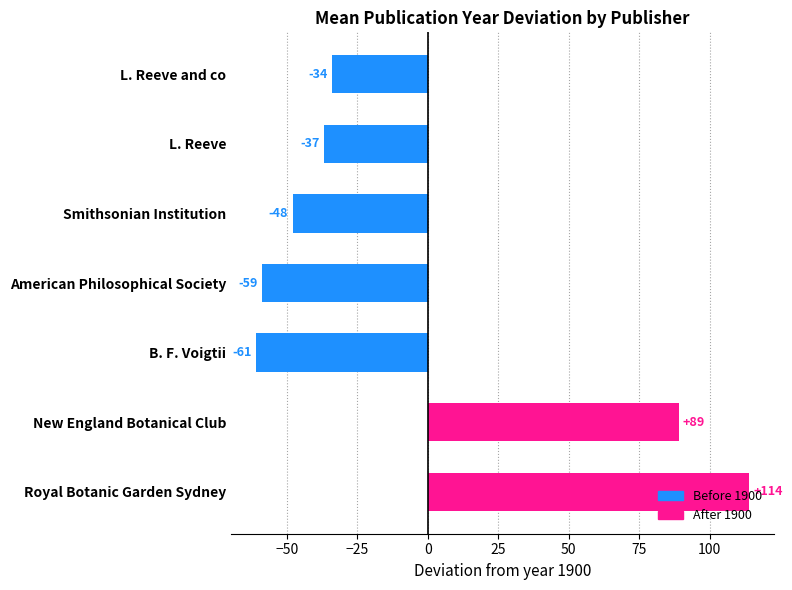

What is the change in value from Royal Botanic Garden Sydney to B. F. Voigtii?

-175